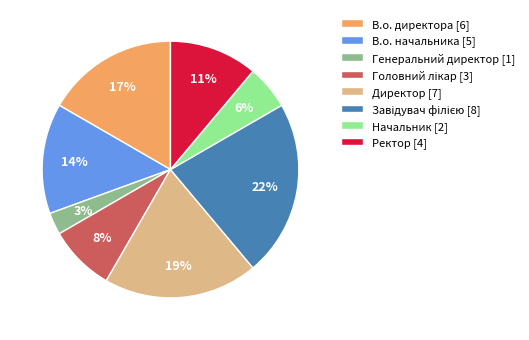

To the nearest percent, what is the difference between the Начальник [2] and Генеральний директор [1] slice percentages?

3%